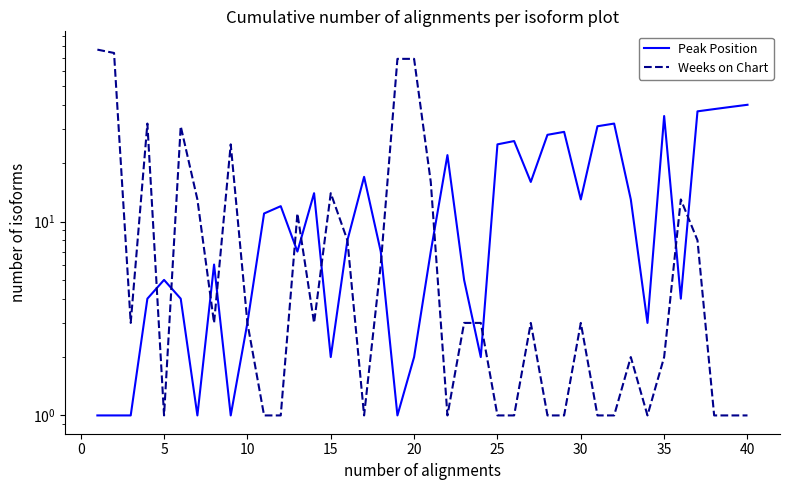

What is the lowest value of the Weeks on Chart series?

1